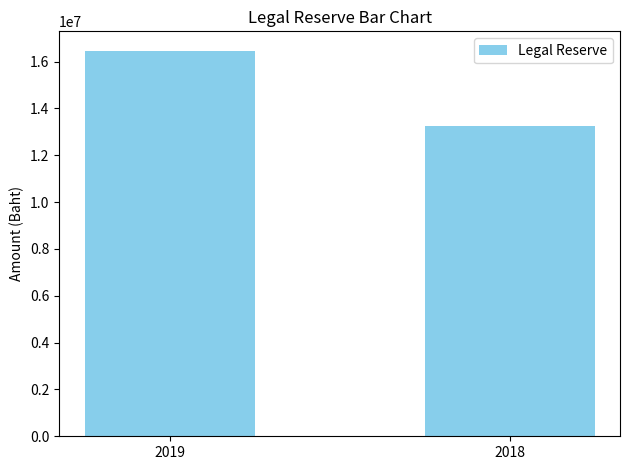

List the labels in order of value, smallest first.

2018, 2019